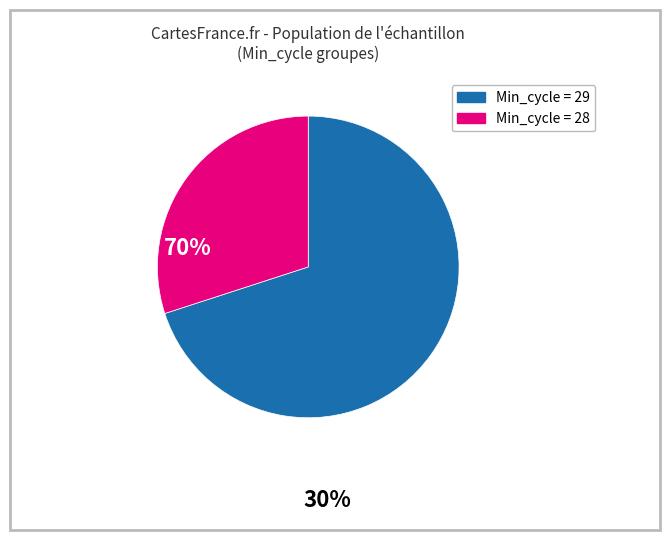

Is there a majority slice in this chart?

Yes